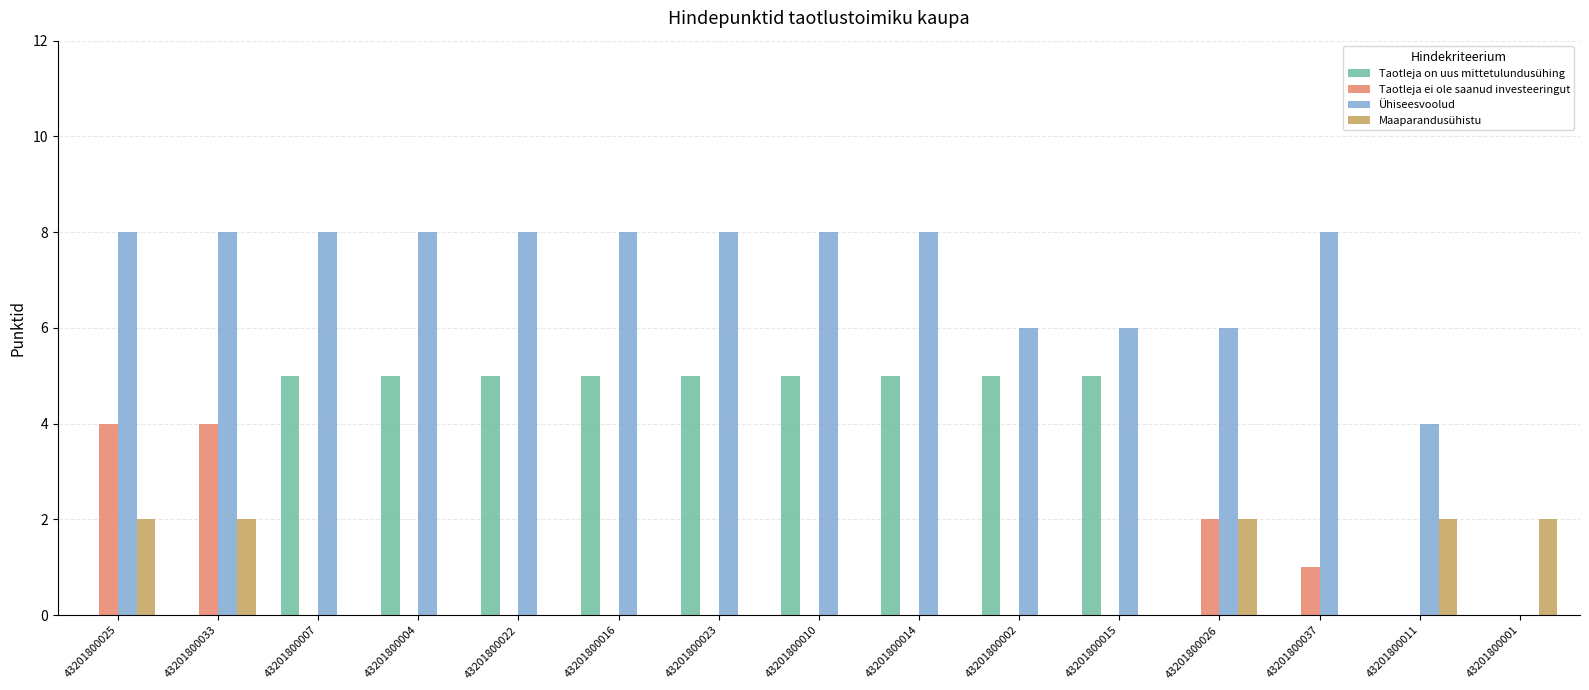

How many distinct data groups are displayed?

4